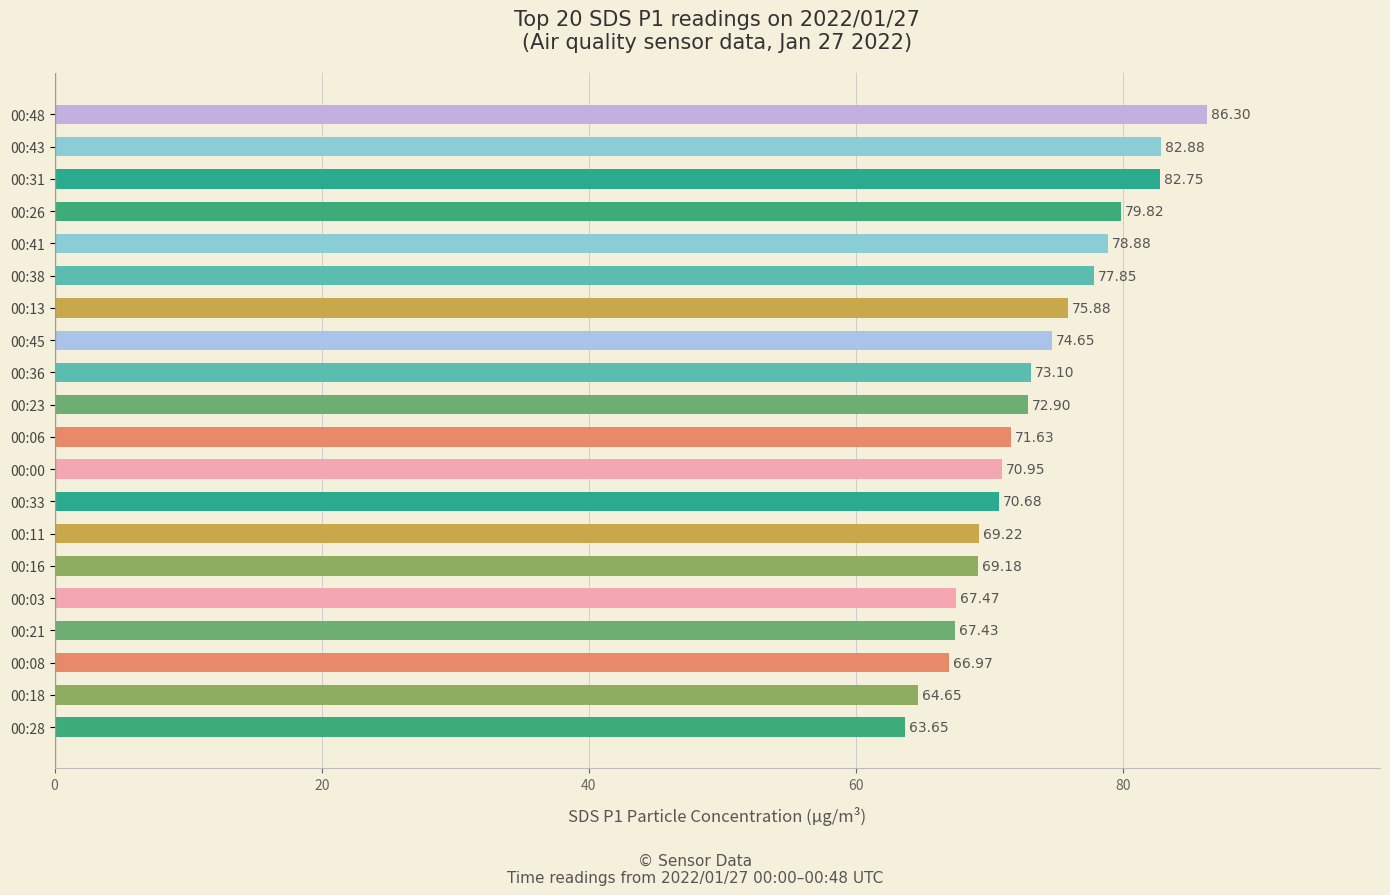

List the labels in order of value, largest first.

00:48, 00:43, 00:31, 00:26, 00:41, 00:38, 00:13, 00:45, 00:36, 00:23, 00:06, 00:00, 00:33, 00:11, 00:16, 00:03, 00:21, 00:08, 00:18, 00:28